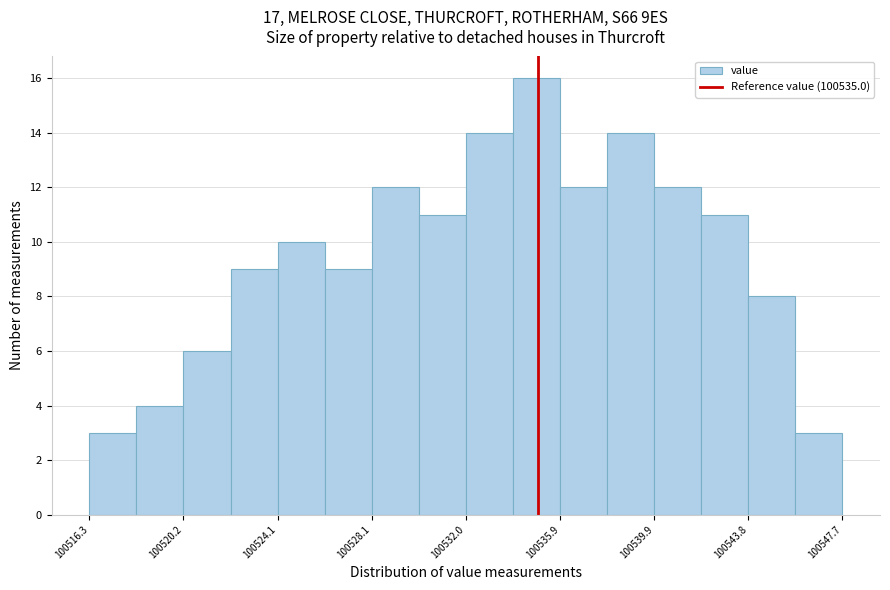

Around what value on the x-axis is the tallest bar? Give the approximate position of its centre, as read against the axis.

100535.0